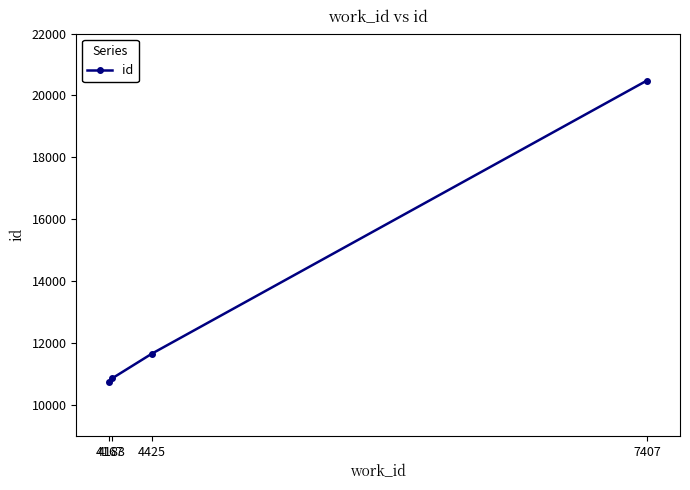

Does the chart display data point markers on the line(s)?

Yes